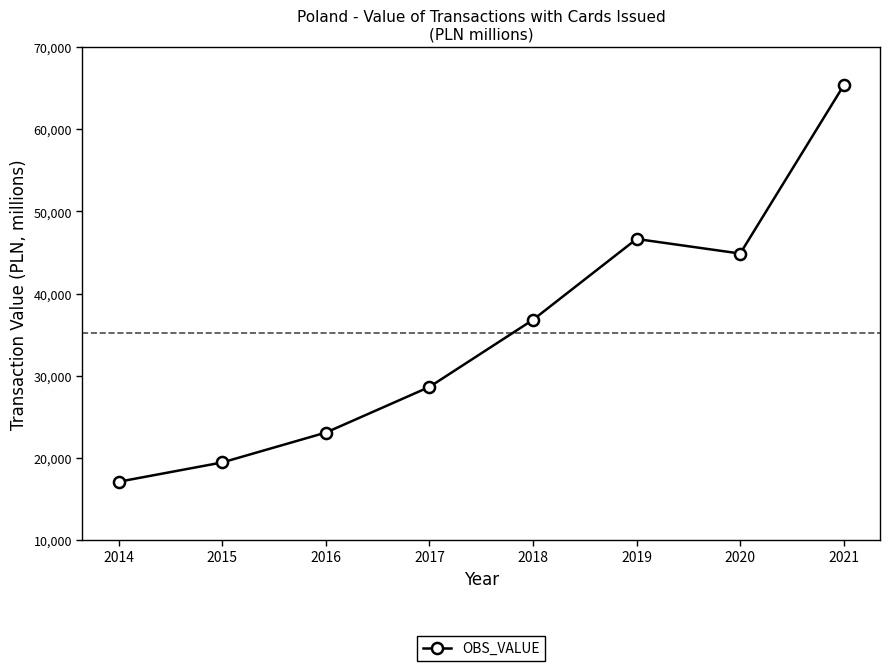

At which label does the data first exceed 36804?

2018